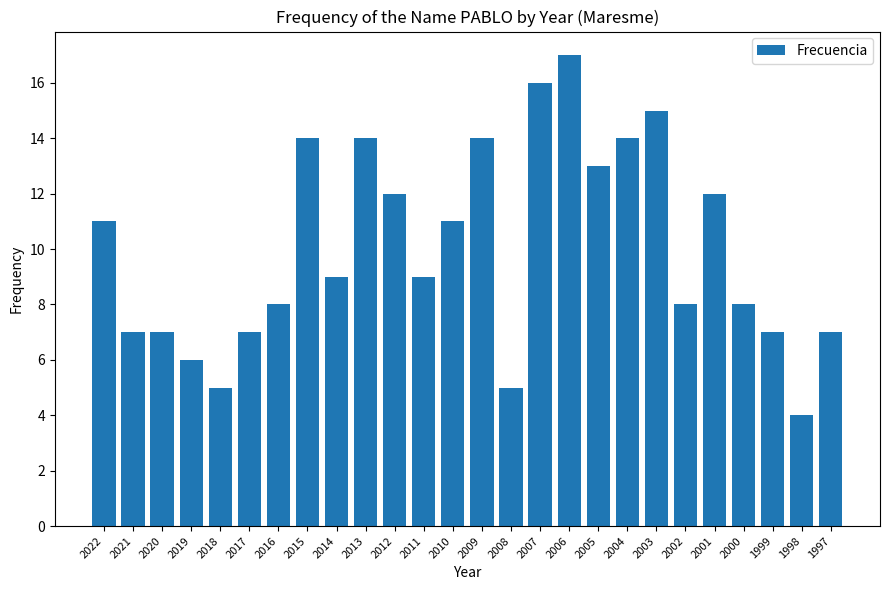

Between 2015 and 2005, which is larger?

2015